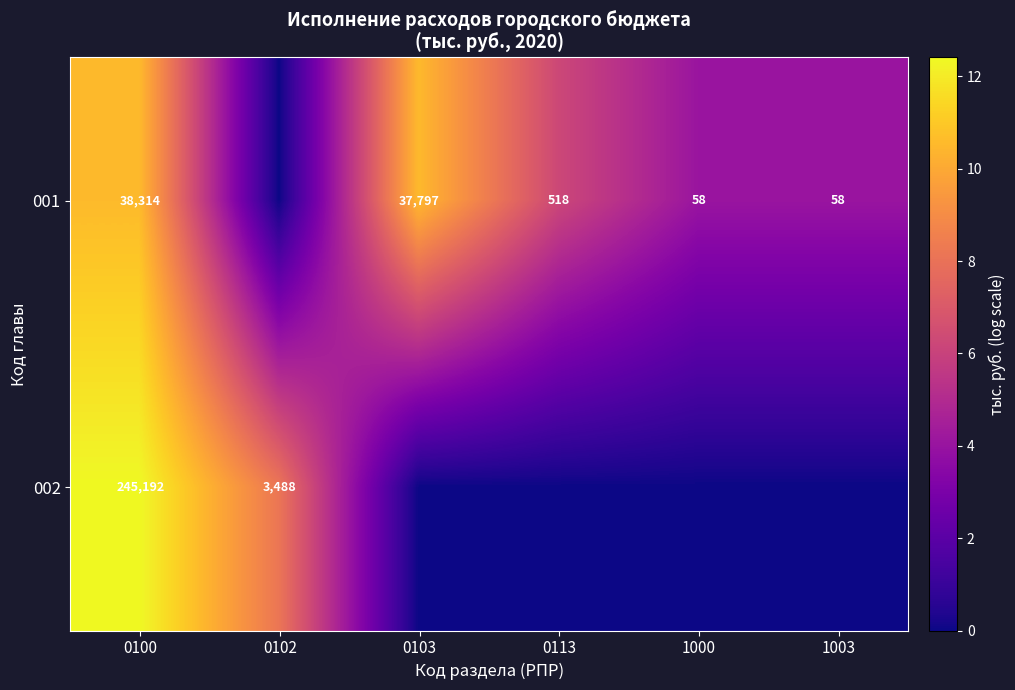

True or false: 001 has a value of 38314 at 0100.

True